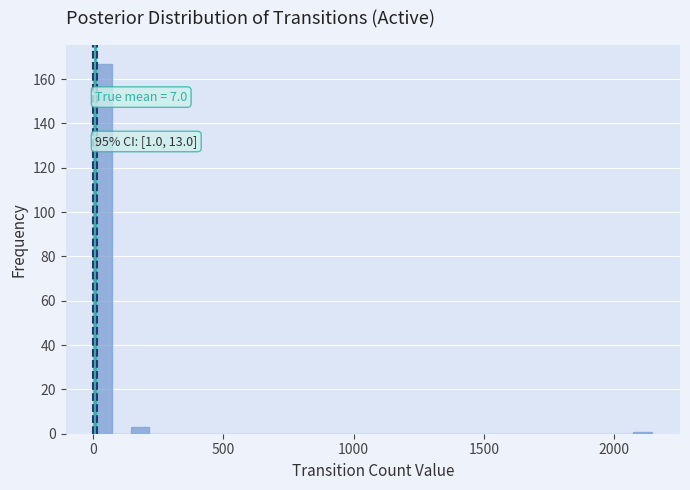

Read against the x-axis, roughly where is the centre of the tallest bar?

50